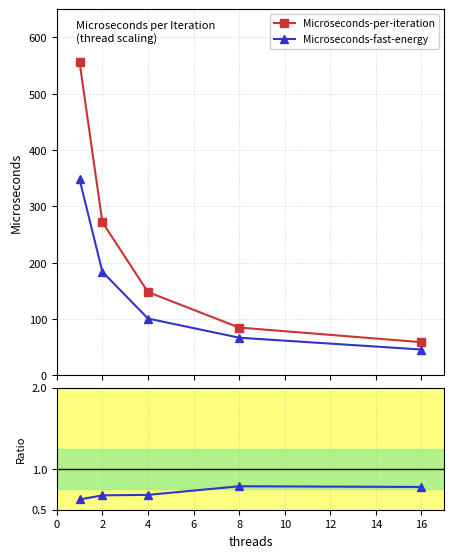

True or false: Microseconds-fast-energy and Microseconds-per-iteration intersect in this chart.

False